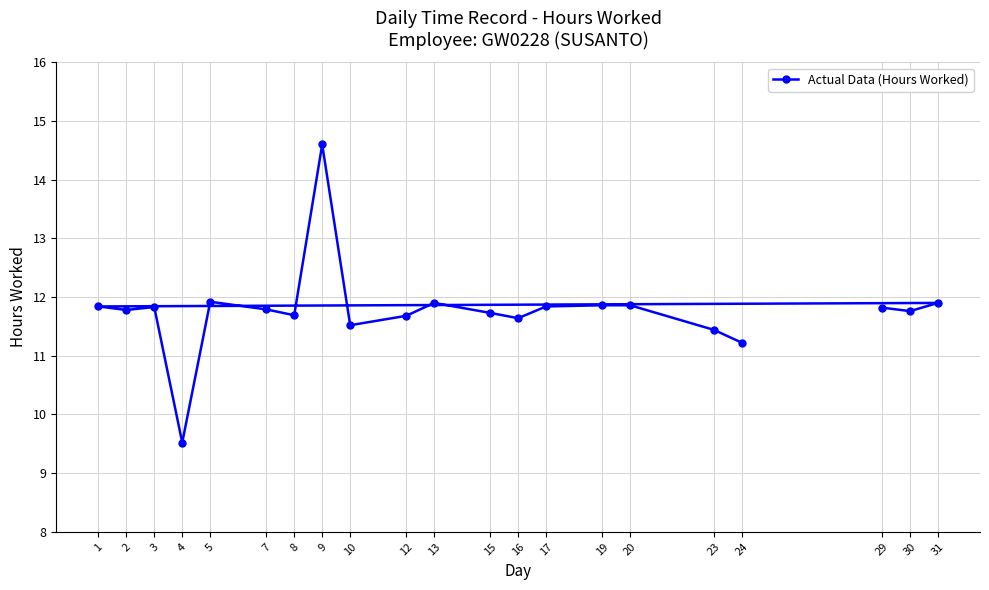

How many points are higher than both their immediate neighbors (excluding endpoints)?

5